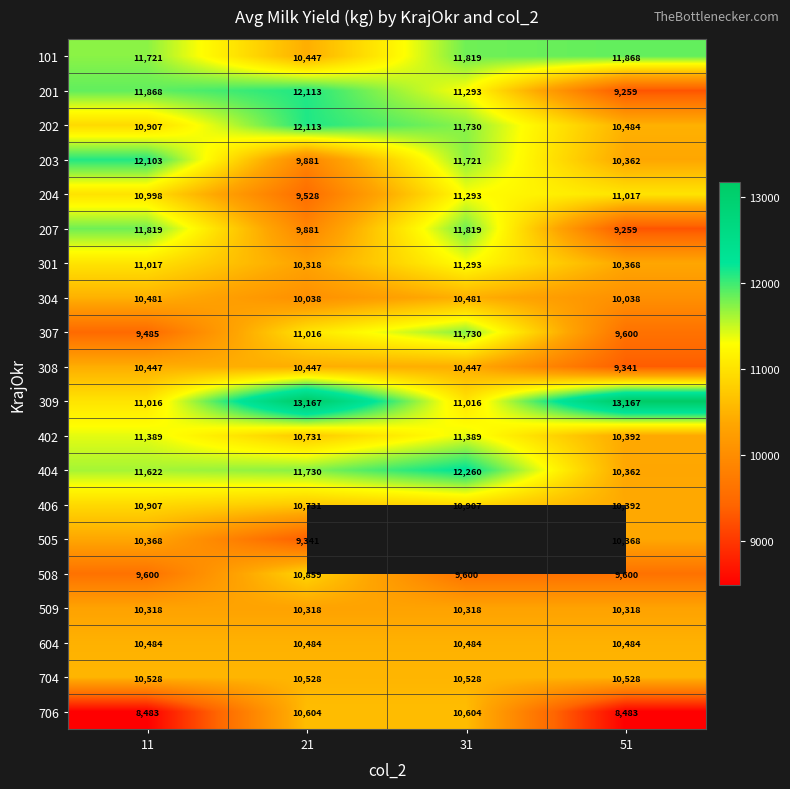

Is the value of 309 at 21 greater than the value of 101 at 51?

Yes